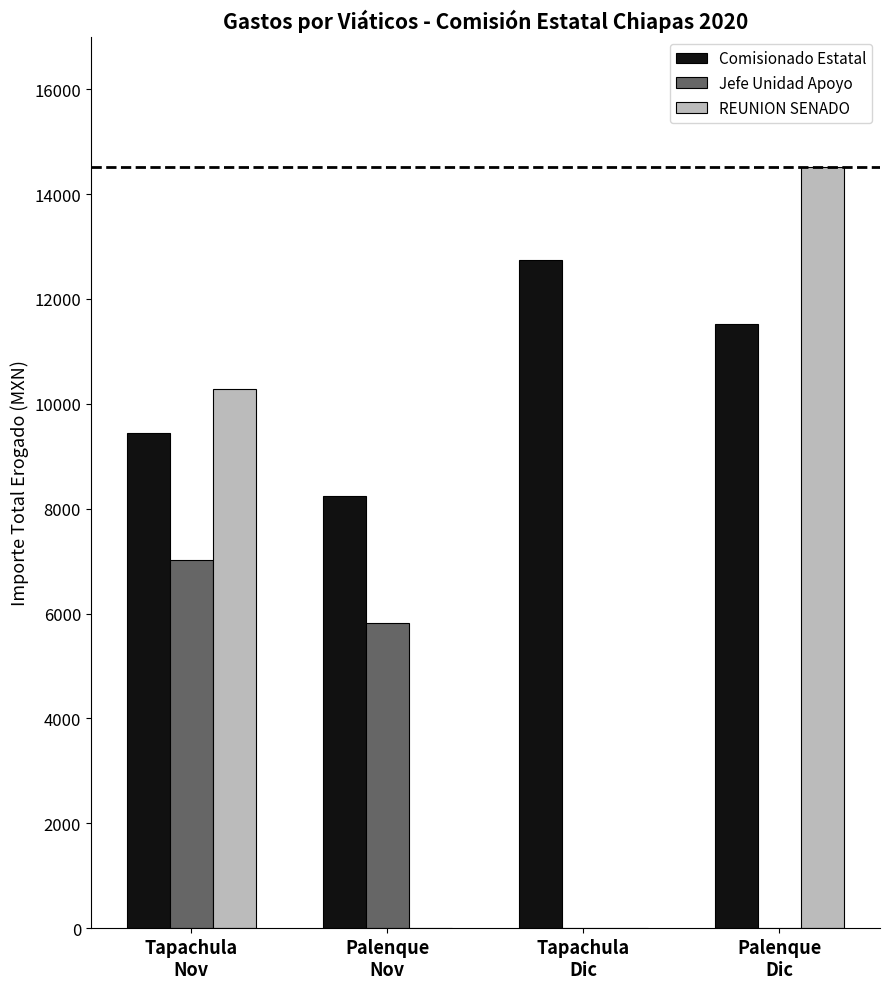

Does the chart contain stacked bars?

No